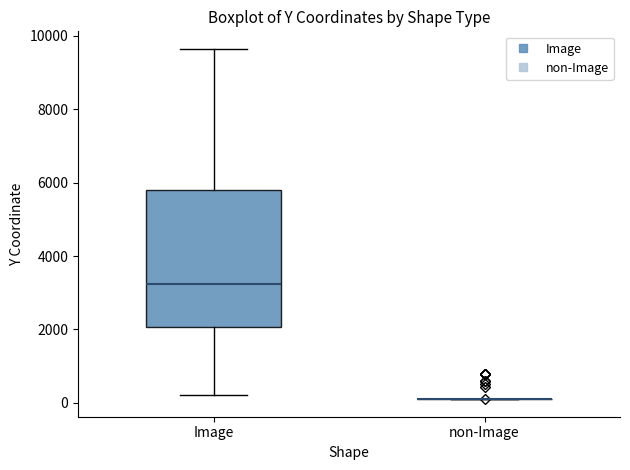

Reading left to right, transcribe this box plot: for each box, give where its median line is, the range the box spans, and where its two whiskers end, as read against the y-axis. The values are not printed on the chart, so give them approximately, as read against the axis.

Image: median 3200, box 2000 to 5800, whiskers 200 to 9600
non-Image: box collapsed to a line at 200, whiskers 200 to 200